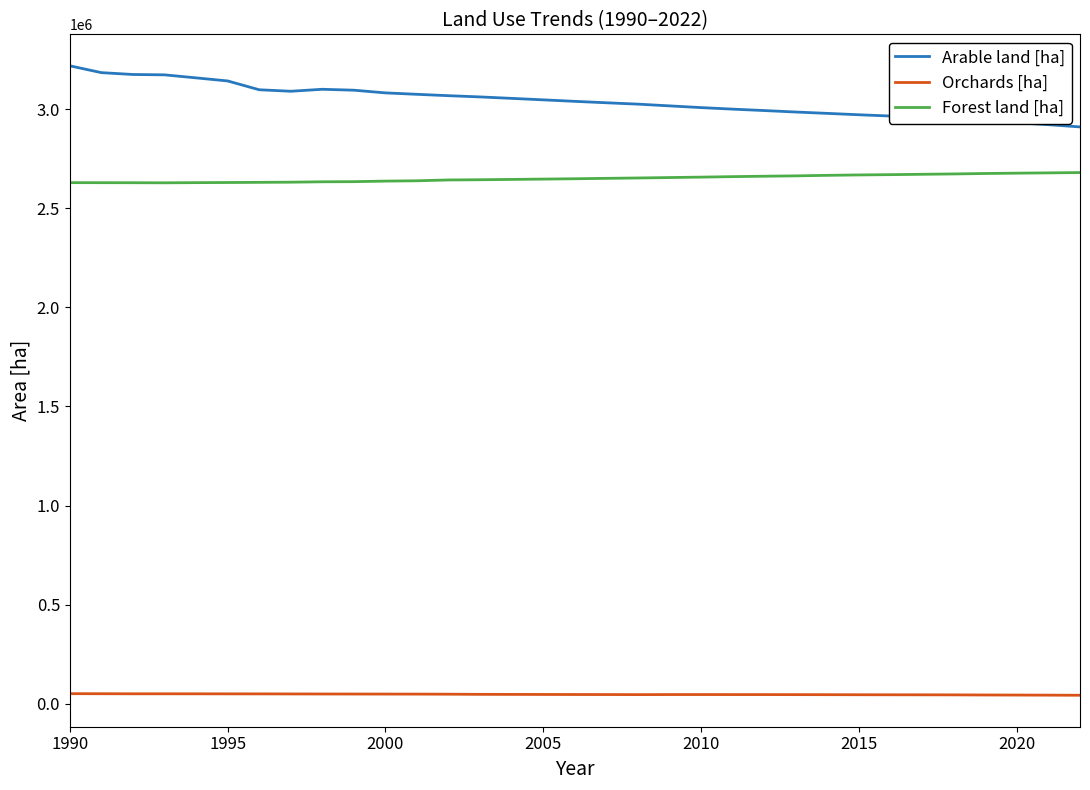

How many distinct data groups are displayed?

3